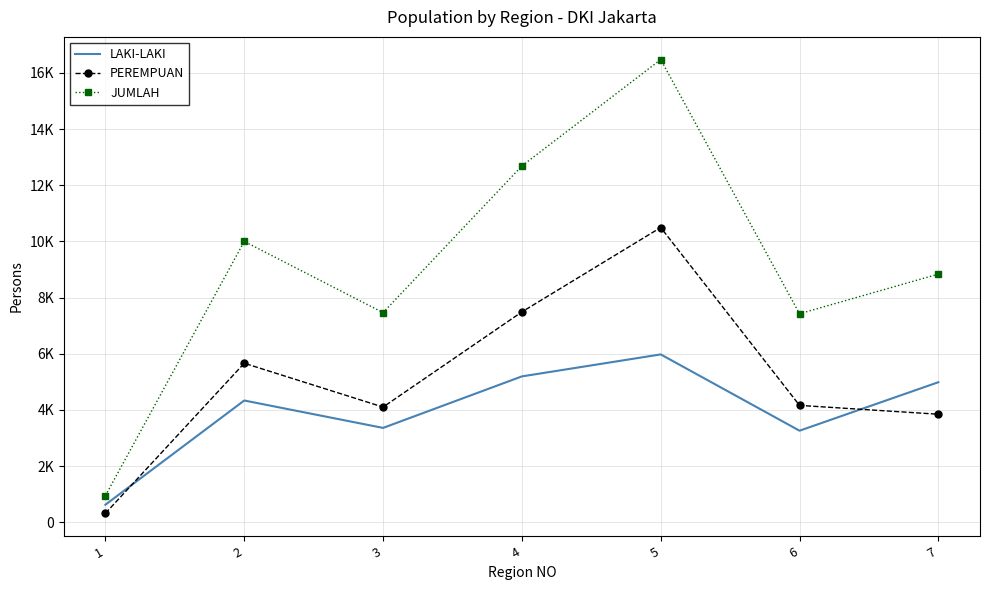

What are all the series names shown in the legend?

LAKI-LAKI, PEREMPUAN, JUMLAH